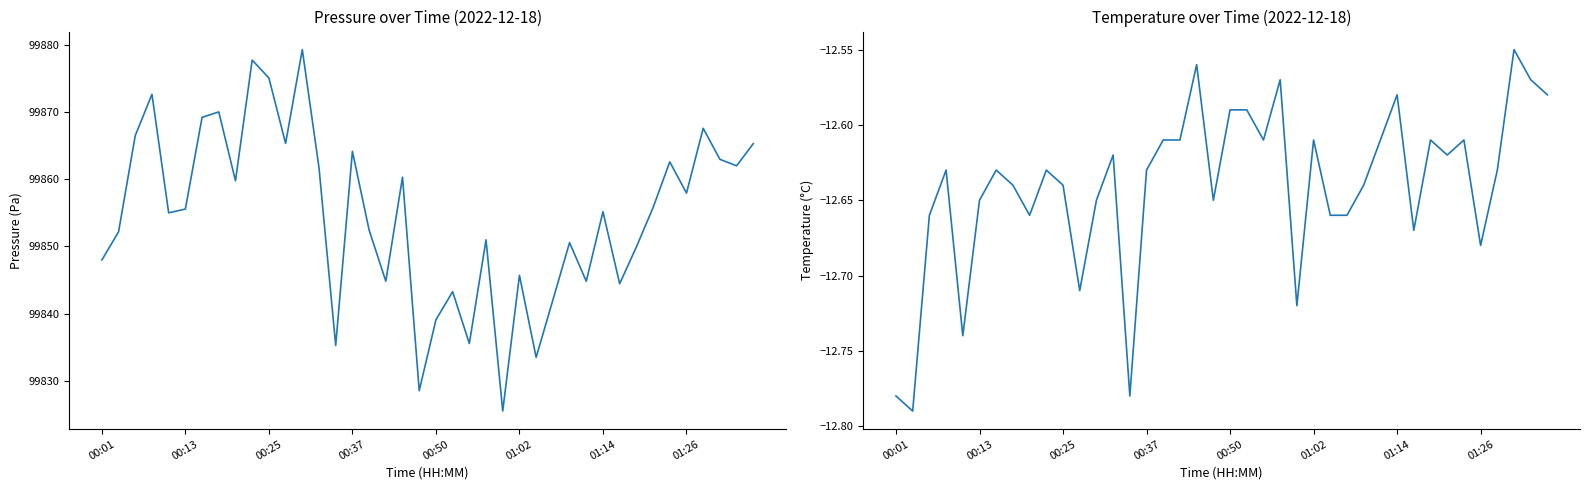

Is it true that temperature equals -7.3 at 19?

False